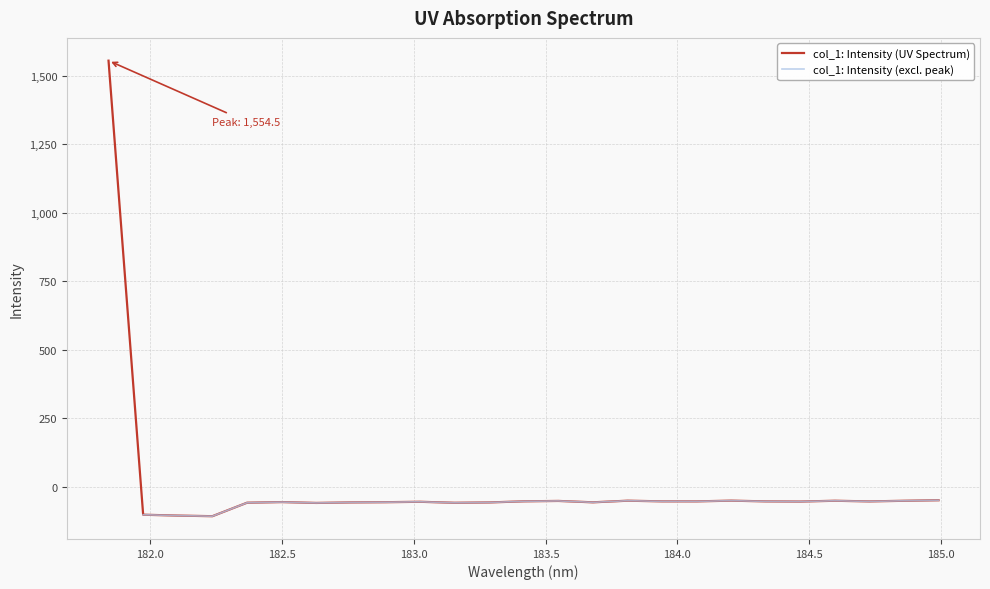

What is the sum of the values at 183.0238743082 and 182.7613026778?

-111.8